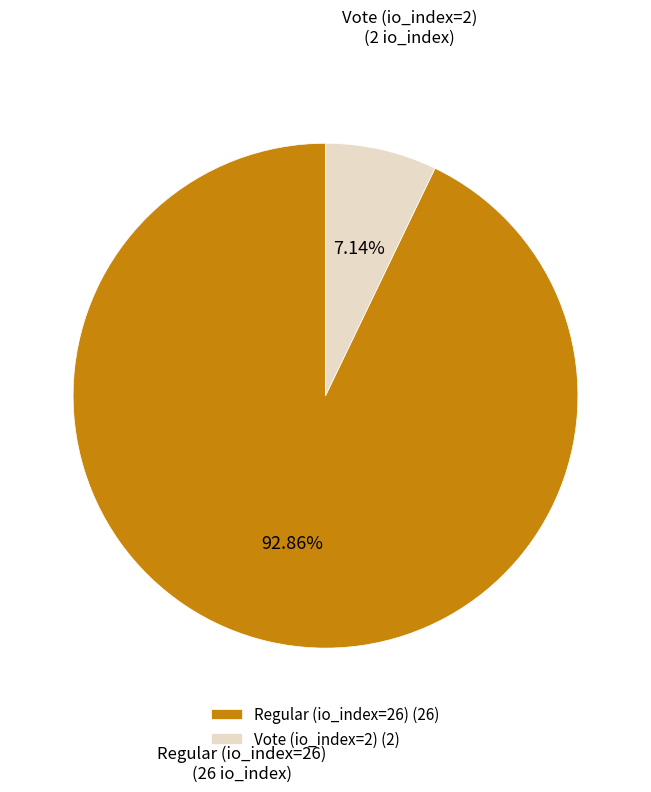

Which category has the biggest portion of the pie?

Regular (io_index=26)